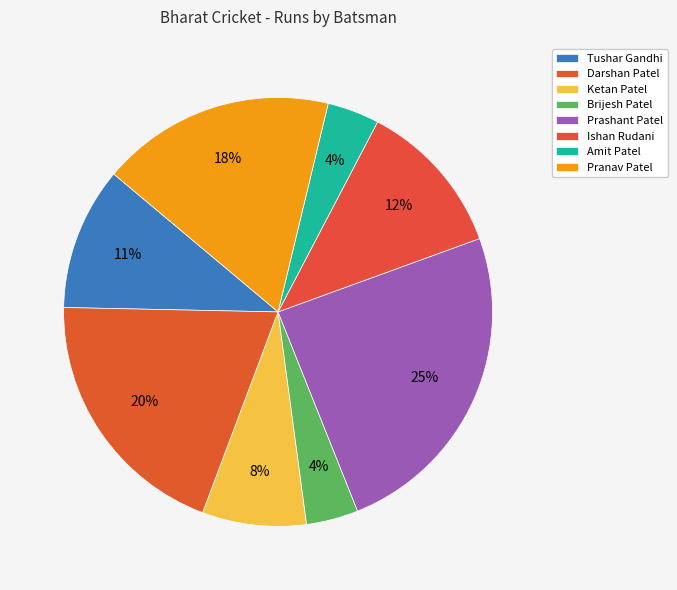

Which has a higher value, Brijesh Patel or Prashant Patel?

Prashant Patel